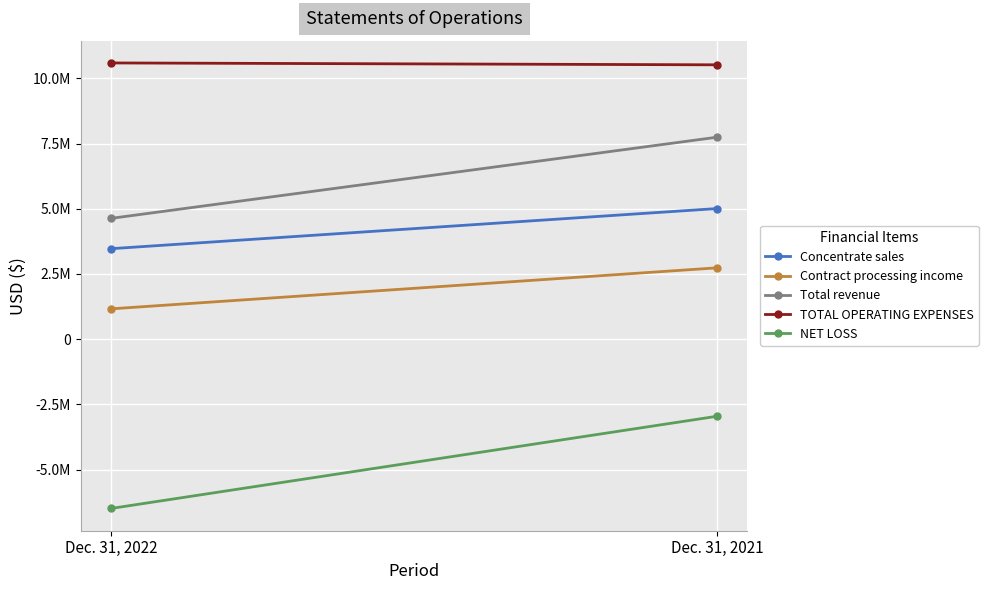

Is this an area chart (filled region under the line)?

No